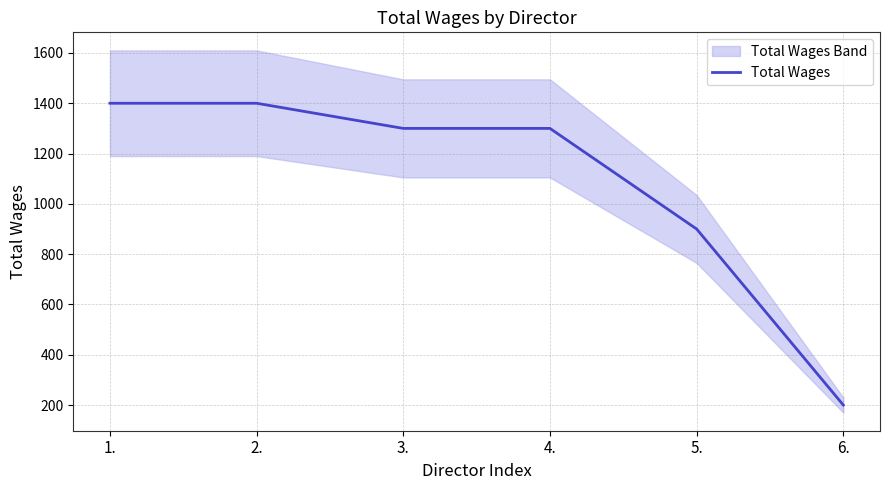

True or false: the data has more than 2 interior local peaks.

False